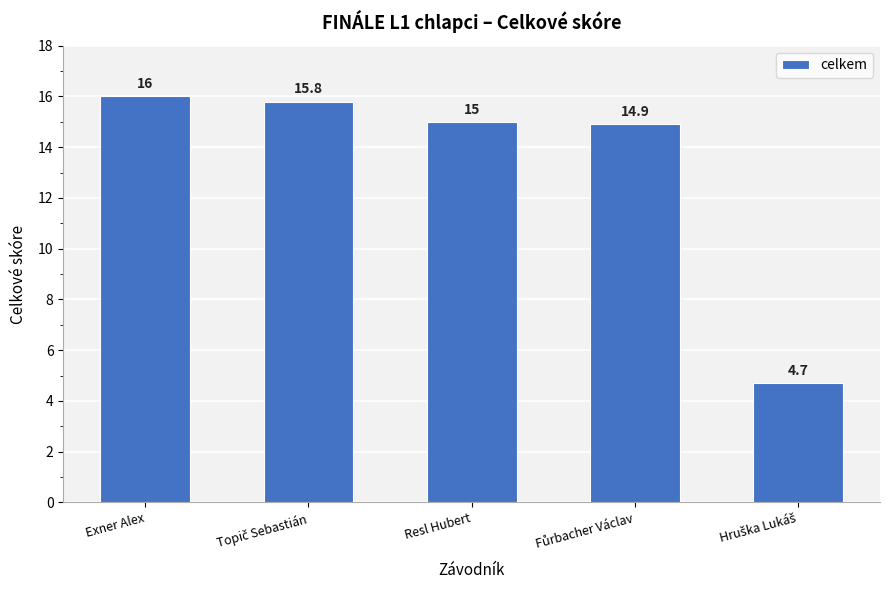

Reading left to right, extract all data points from this chart.

16.0	15.8	15.0	14.9	4.7